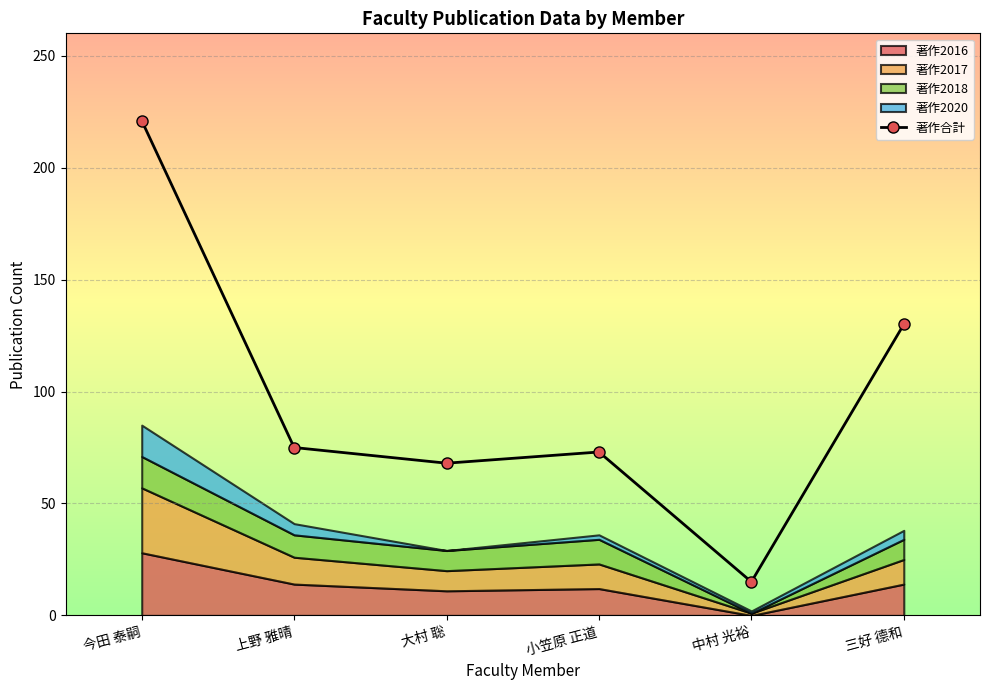

Reading left to right, extract all data points from this chart.

221	75	68	73	15	130